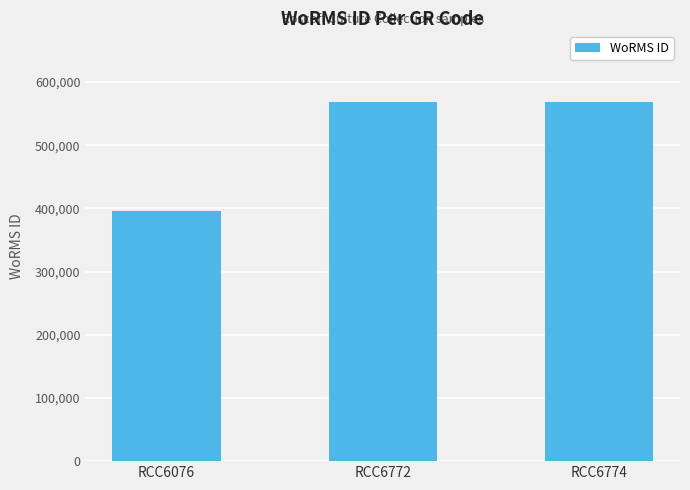

Reading left to right, extract all data points from this chart.

RCC6076=396317	RCC6772=567980	RCC6774=567980